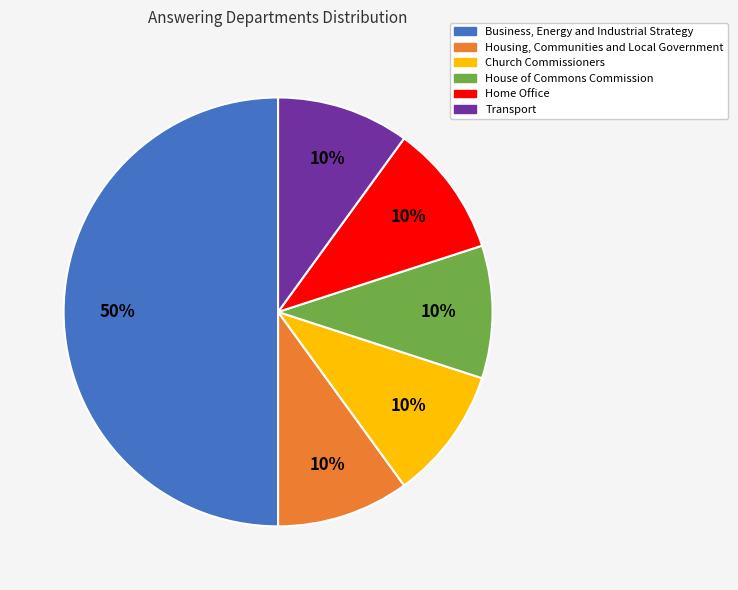

How many segments does this pie chart have?

6